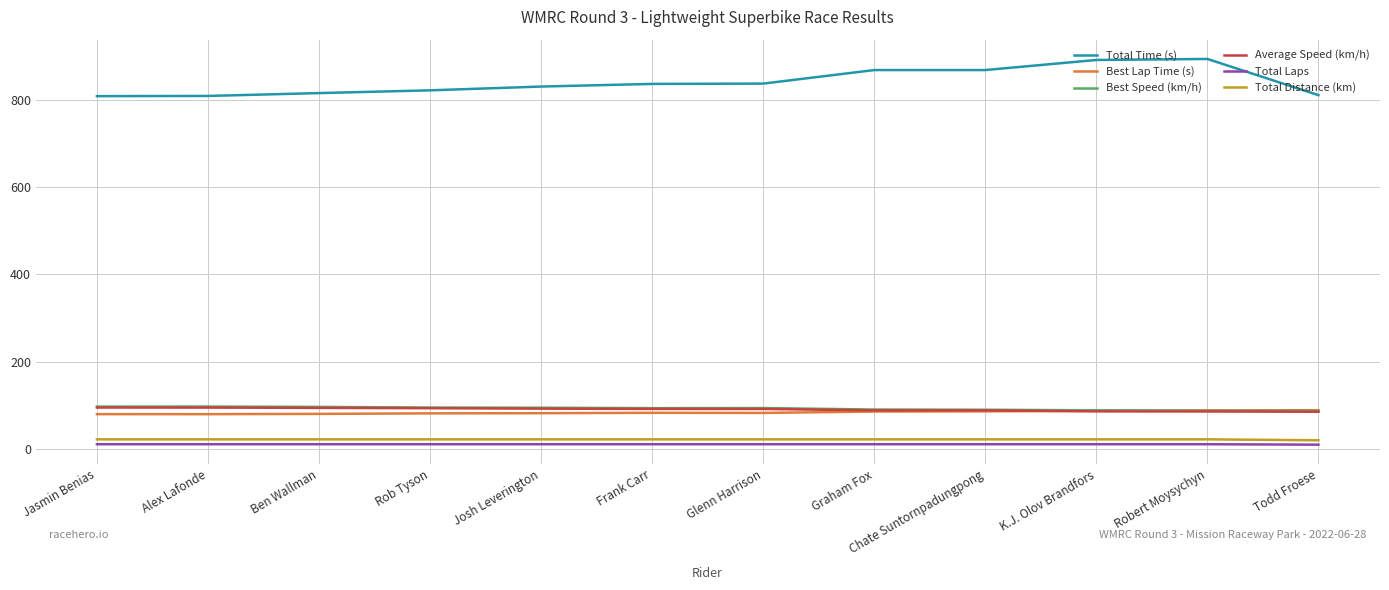

Is it true that Best Lap Time (s) equals 140.2 at Chate Suntornpadungpong?

False